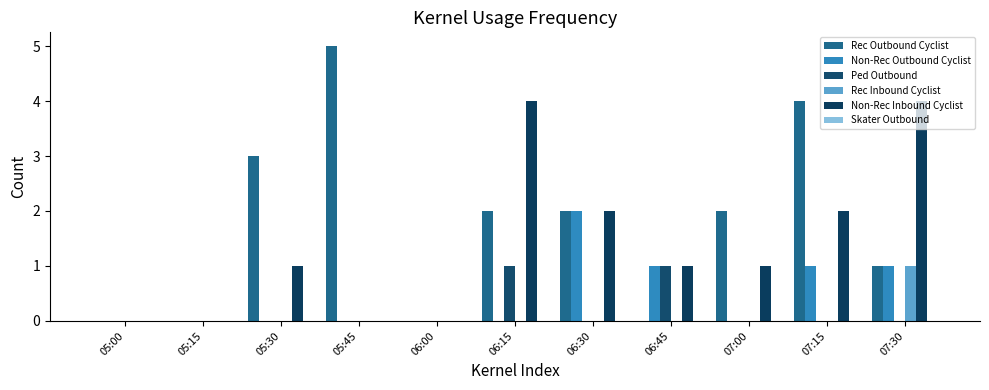

Reading left to right, extract all data points from this chart.

Rec Outbound Cyclist: 05:00=0	05:15=0	05:30=3	05:45=5	06:00=0	06:15=2	06:30=2	06:45=0	07:00=2	07:15=4	07:30=1
Non-Rec Outbound Cyclist: 05:00=0	05:15=0	05:30=0	05:45=0	06:00=0	06:15=0	06:30=2	06:45=1	07:00=0	07:15=1	07:30=1
Ped Outbound: 05:00=0	05:15=0	05:30=0	05:45=0	06:00=0	06:15=1	06:30=0	06:45=1	07:00=0	07:15=0	07:30=0
Rec Inbound Cyclist: 05:00=0	05:15=0	05:30=0	05:45=0	06:00=0	06:15=0	06:30=0	06:45=0	07:00=0	07:15=0	07:30=1
Non-Rec Inbound Cyclist: 05:00=0	05:15=0	05:30=1	05:45=0	06:00=0	06:15=4	06:30=2	06:45=1	07:00=1	07:15=2	07:30=4
Skater Outbound: 05:00=0	05:15=0	05:30=0	05:45=0	06:00=0	06:15=0	06:30=0	06:45=0	07:00=0	07:15=0	07:30=0